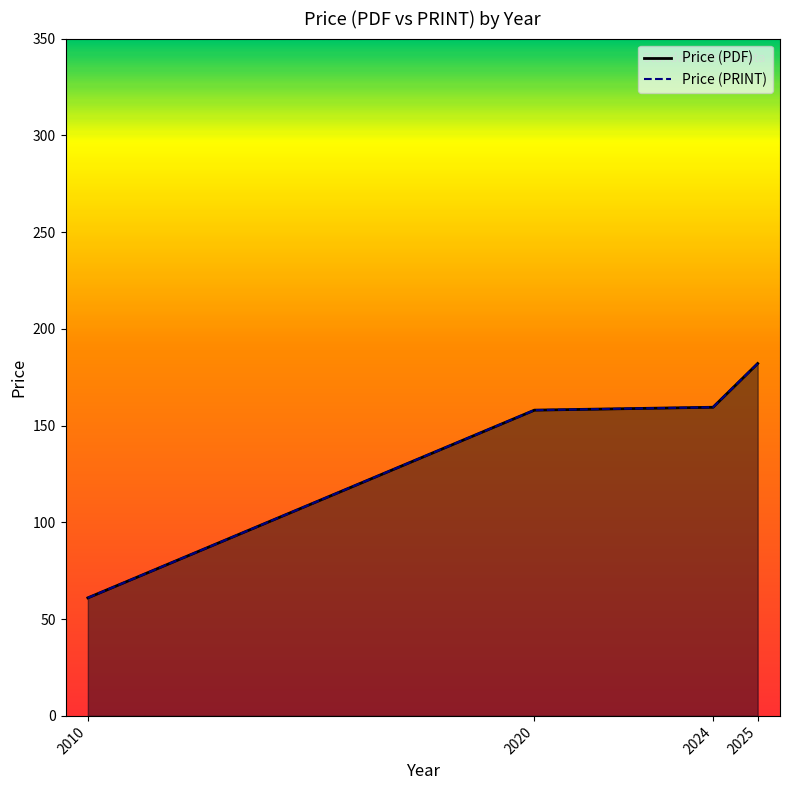

Which series has the largest range (max minus min)?

Price (PDF)